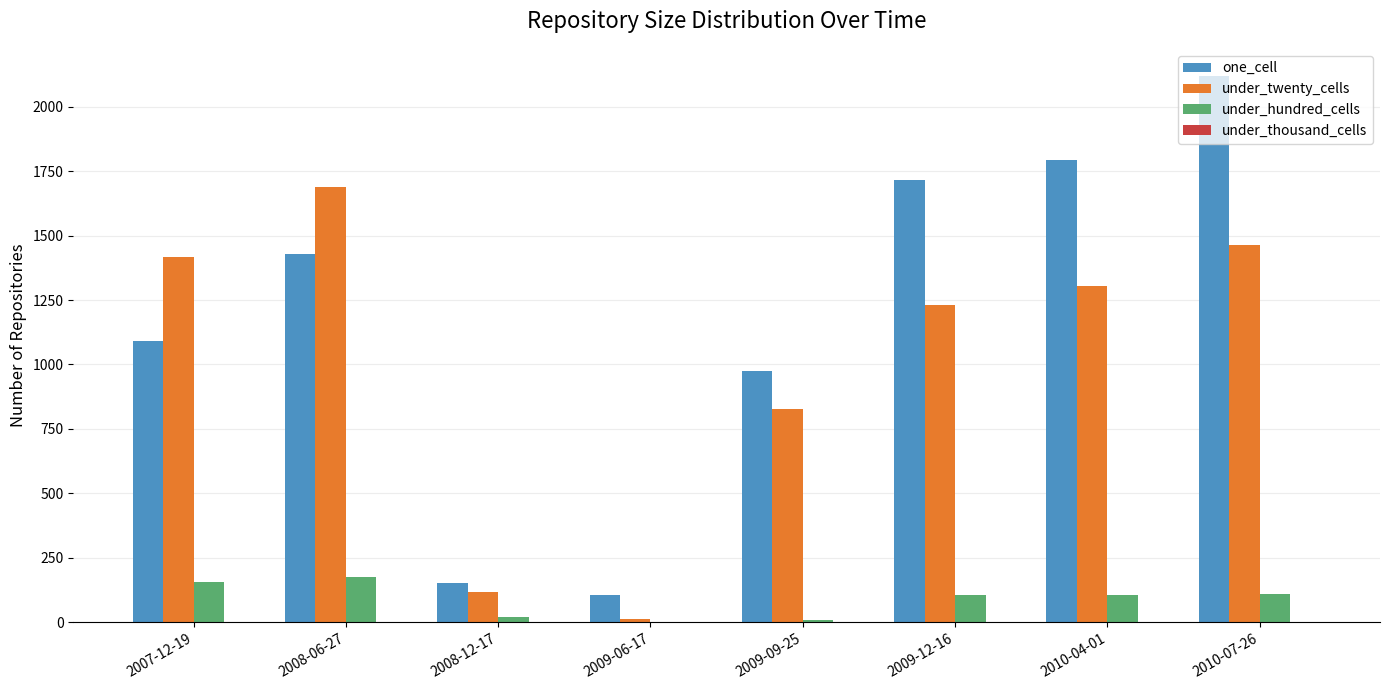

Is it true that under_twenty_cells equals 1027 at 2008-06-27?

False